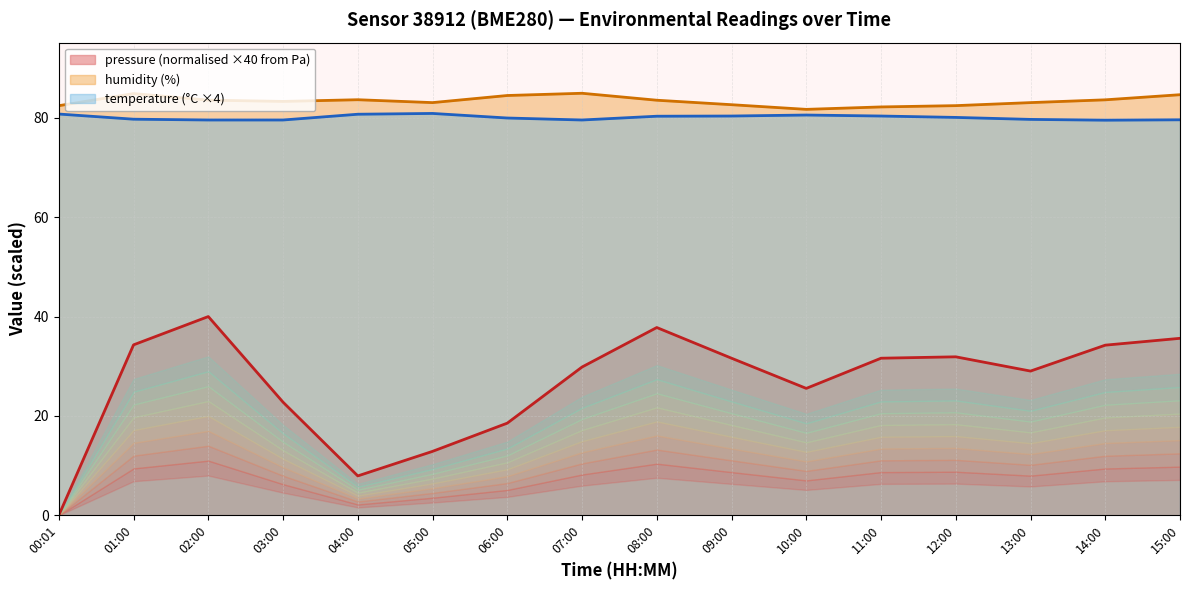

What is the average value of the pressure series?

26.5